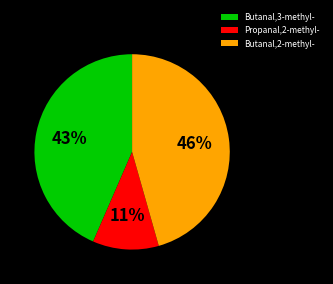

Rank the categories by value from highest to lowest.

Butanal,2-methyl-, Butanal,3-methyl-, Propanal,2-methyl-